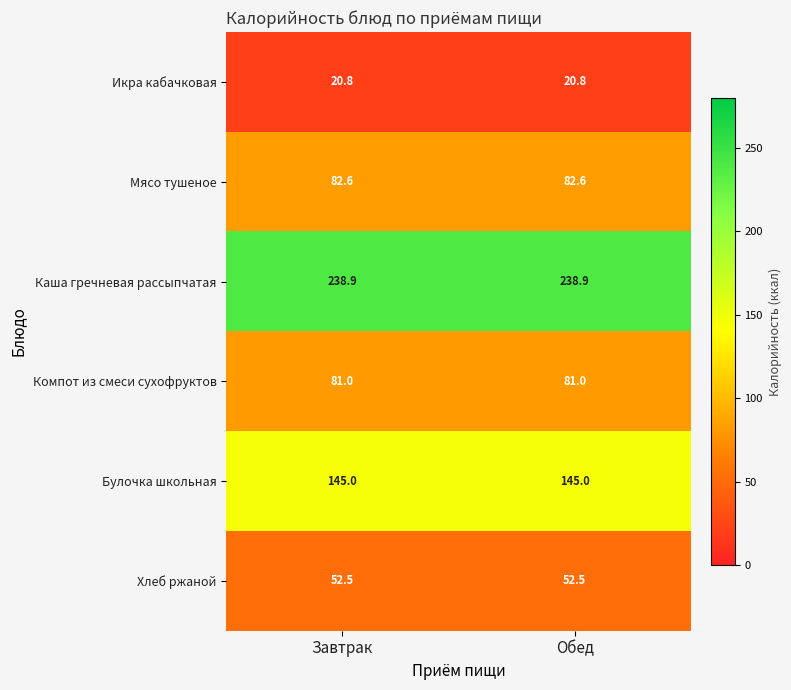

List the series in order of their peak value, lowest first.

Икра кабачковая, Хлеб ржаной, Компот из смеси сухофруктов, Мясо тушеное, Булочка школьная, Каша гречневая рассыпчатая